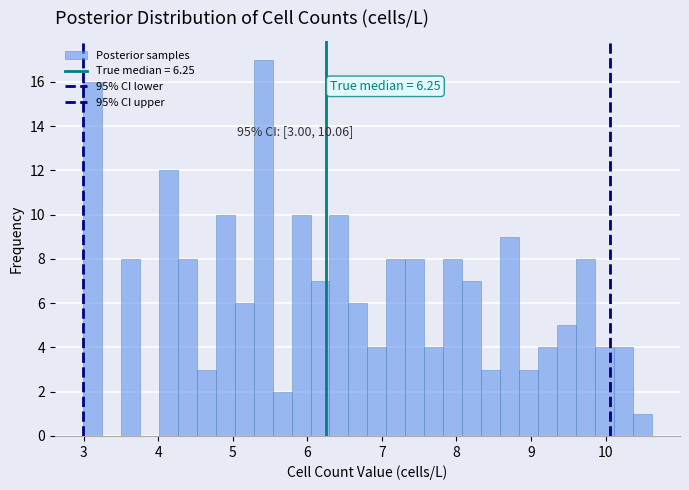

Read against the x-axis, roughly where is the centre of the tallest bar?

5.4